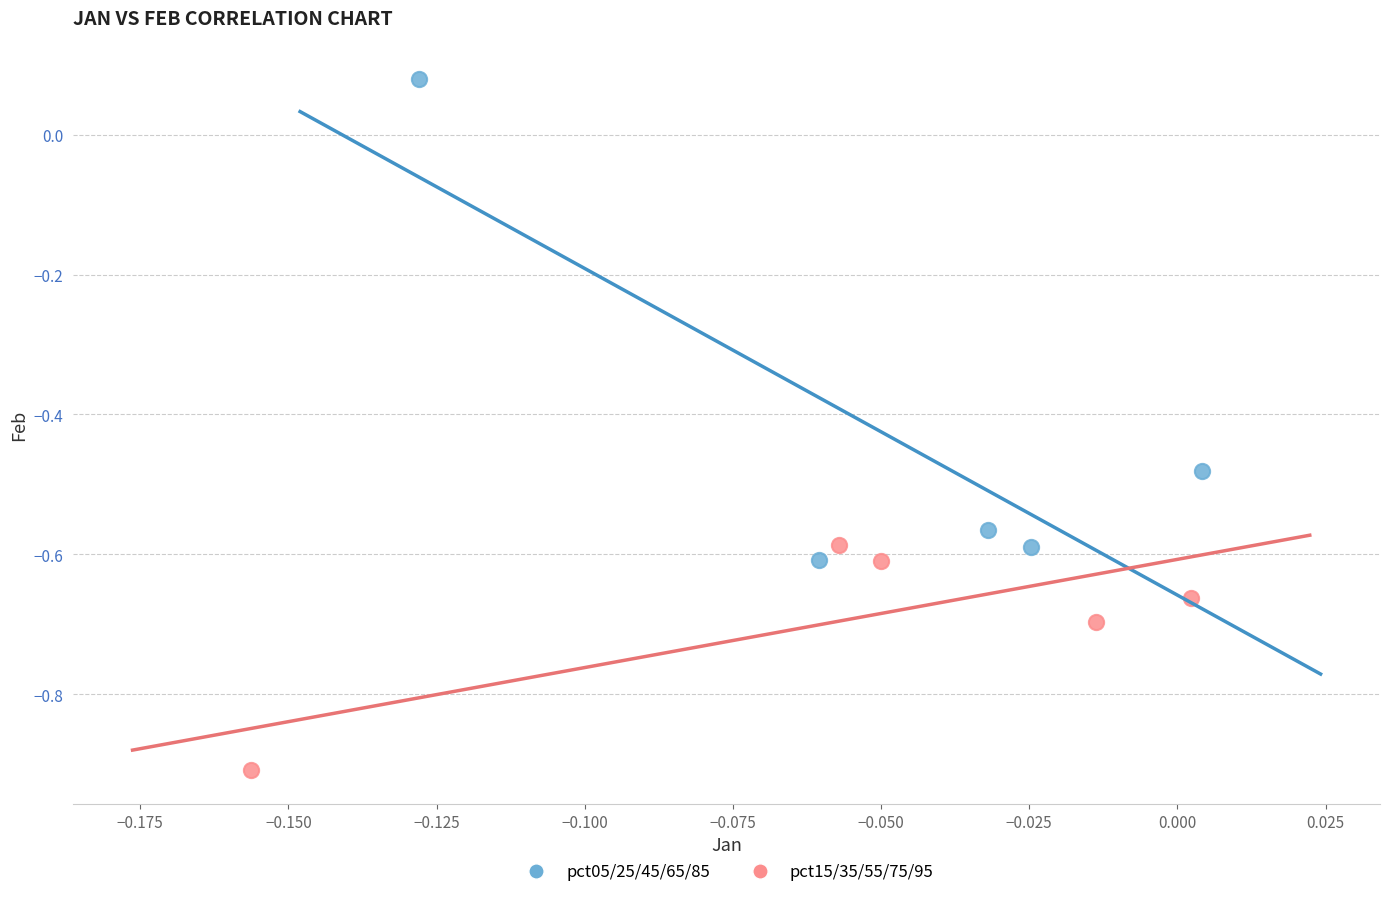

What are all the series names shown in the legend?

pct05/25/45/65/85, pct15/35/55/75/95